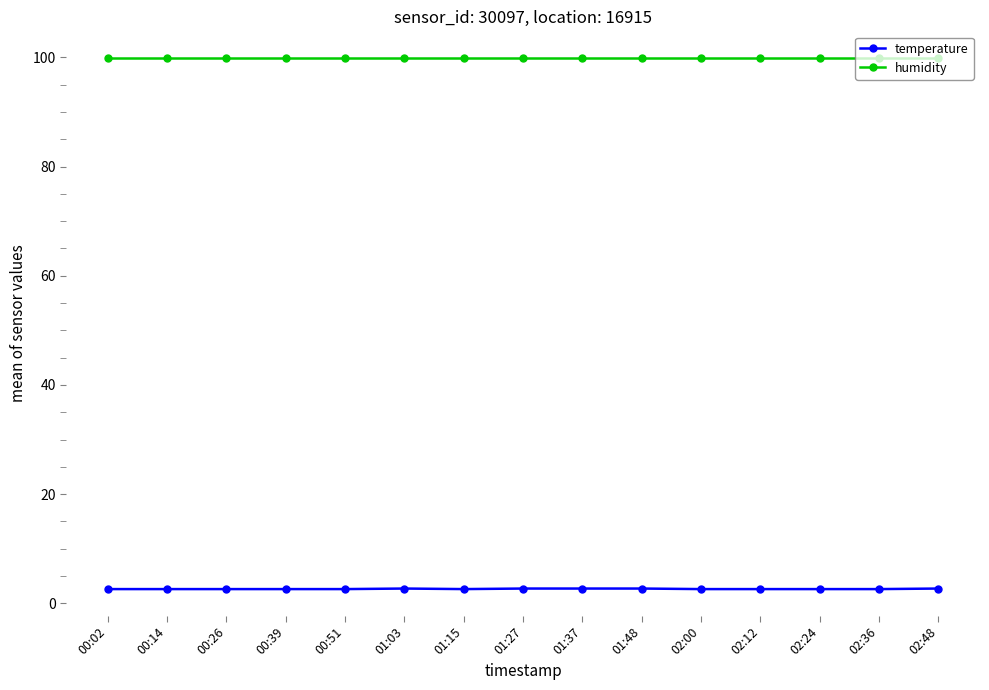

What is the maximum value for humidity?

99.9